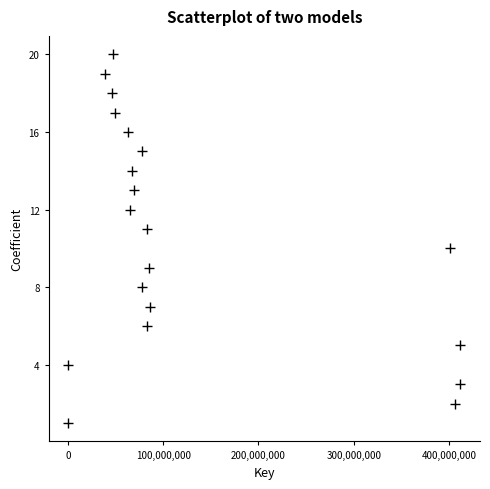

What is the range of Y values (max minus min)?

19